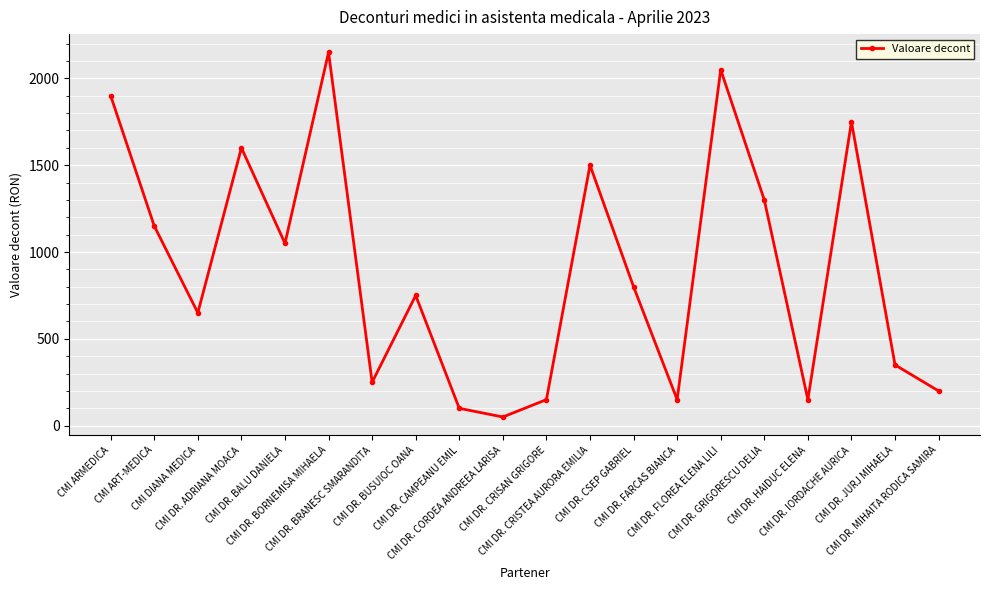

How many lines are shown in the chart?

1